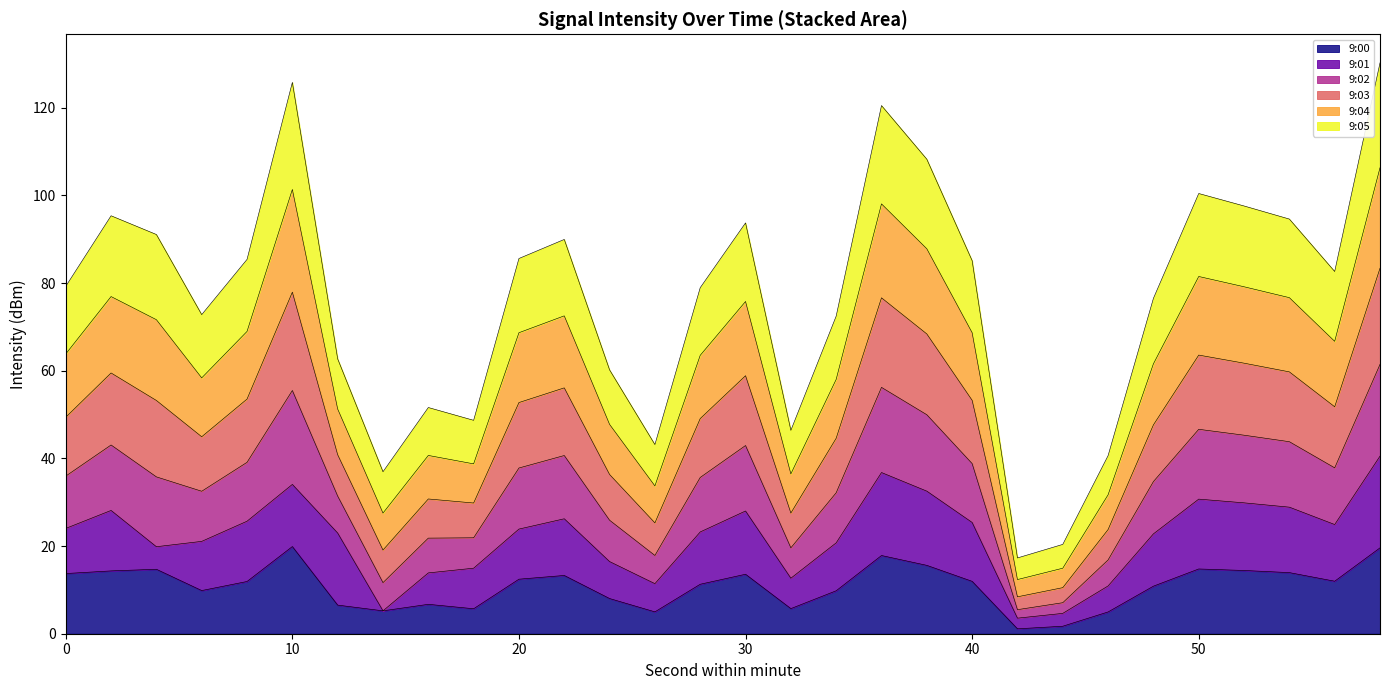

The value of 9:04 at 16 is 18.5. True or false?

False